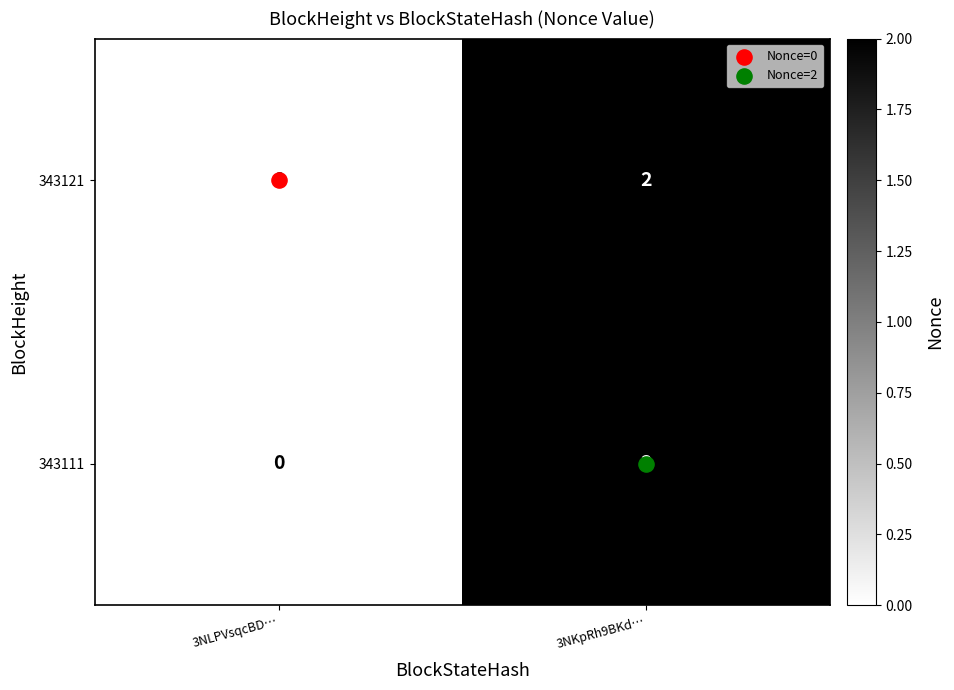

True or false: 343121 has a value of 1 at 3NKpRh9BKd….

False